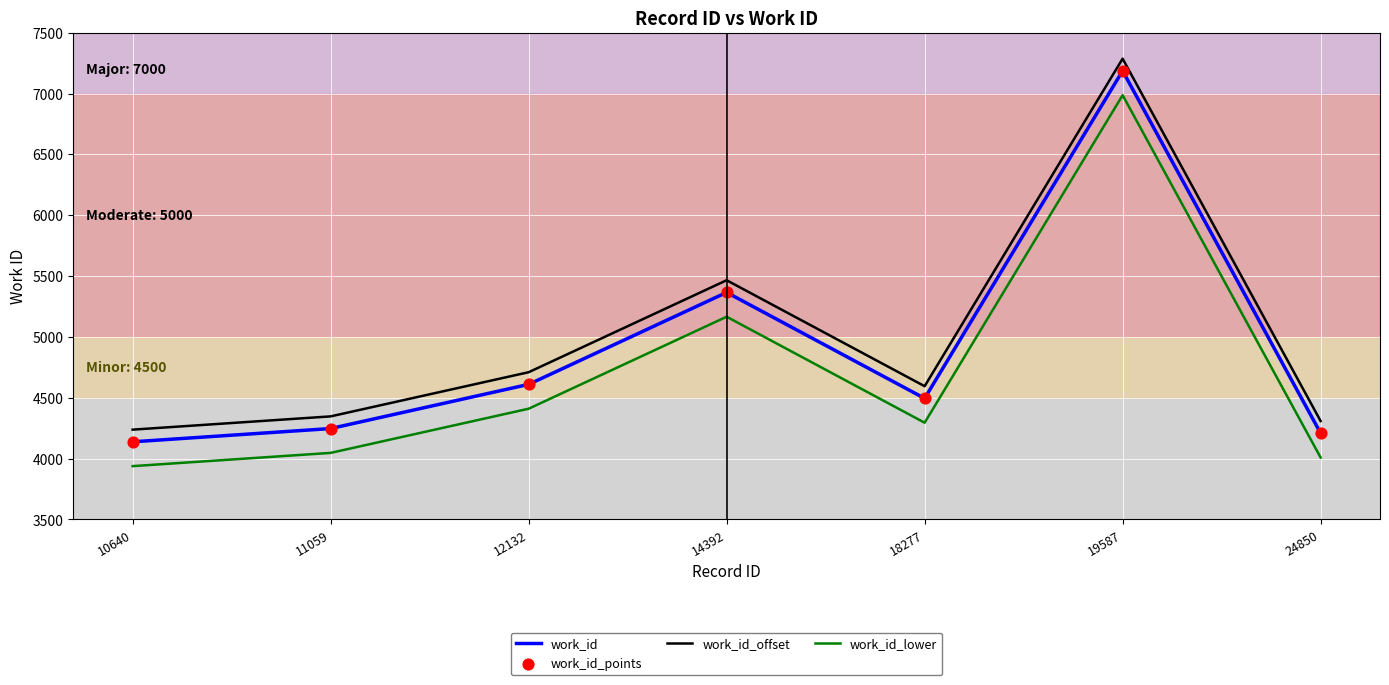

What is the difference between the highest and lowest values at 18277?

300